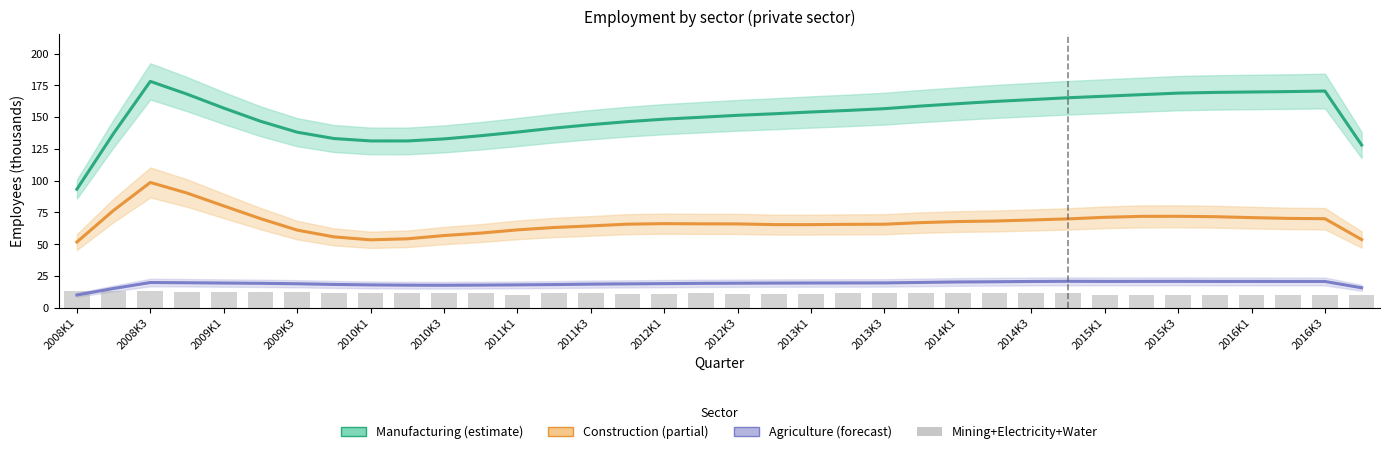

Is it true that Agriculture equals 30.2 at 2011K3?

False